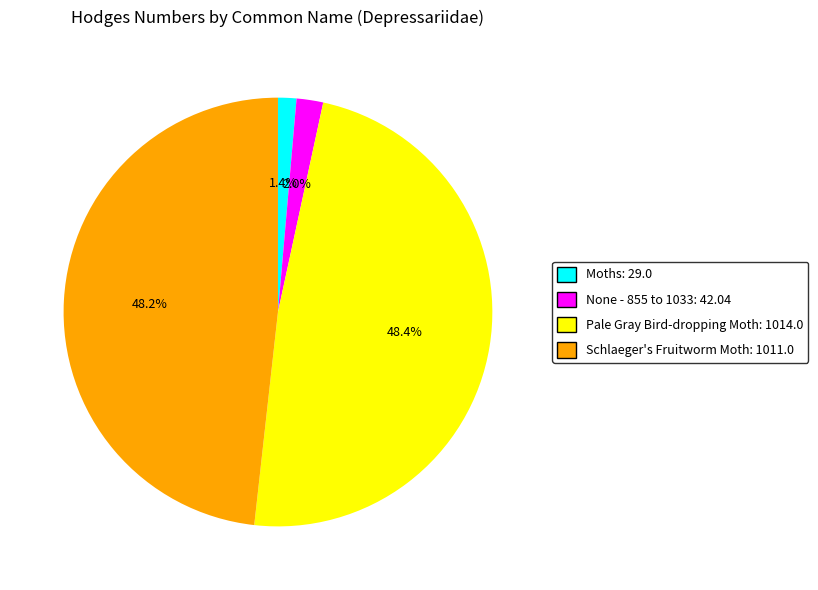

What is the ratio of the value at Schlaeger's Fruitworm Moth to the value at Pale Gray Bird-dropping Moth?

1.0